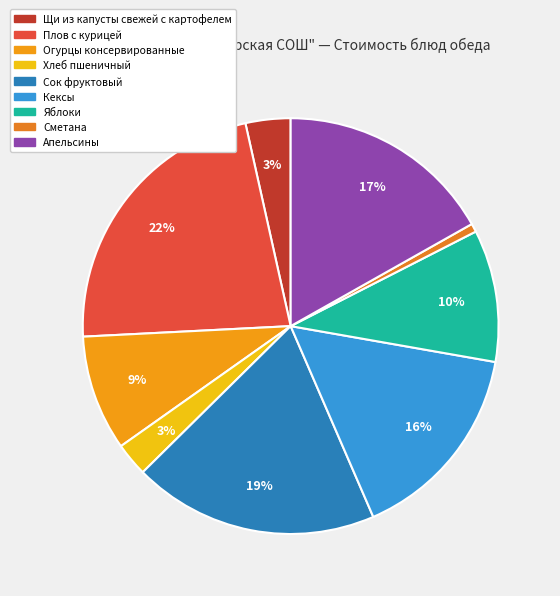

Does Кексы represent more than half of the total?

No